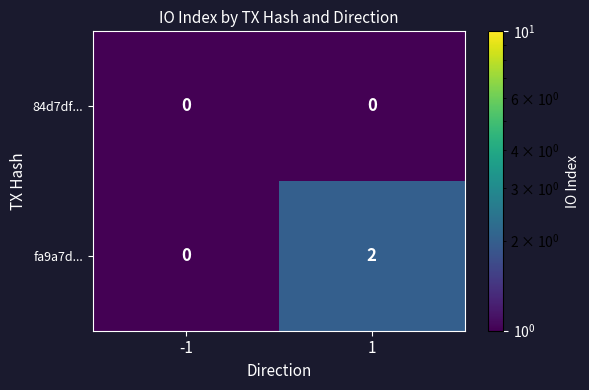

Reading left to right, transcribe all the data shown in this chart.

84d7df...: -1=0	1=0
fa9a7d...: -1=0	1=2